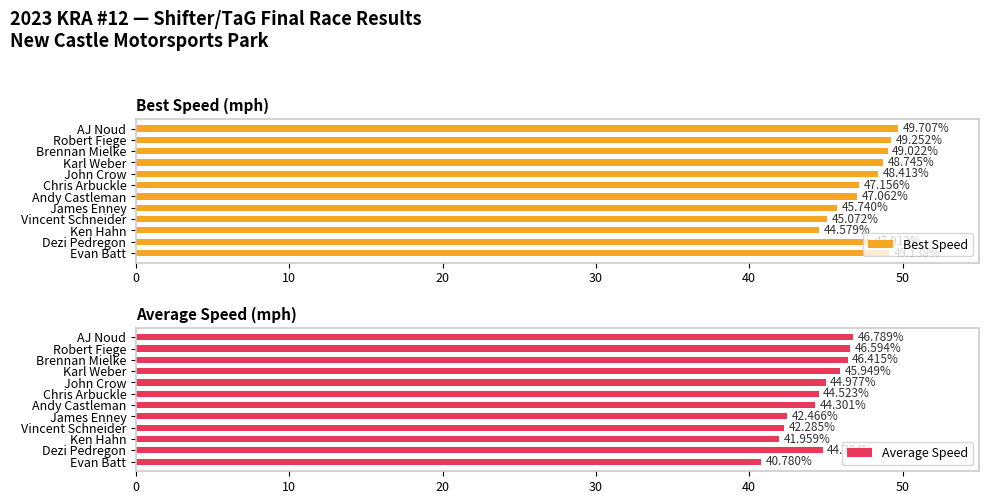

What is the average value of the Average Speed series?

44.3